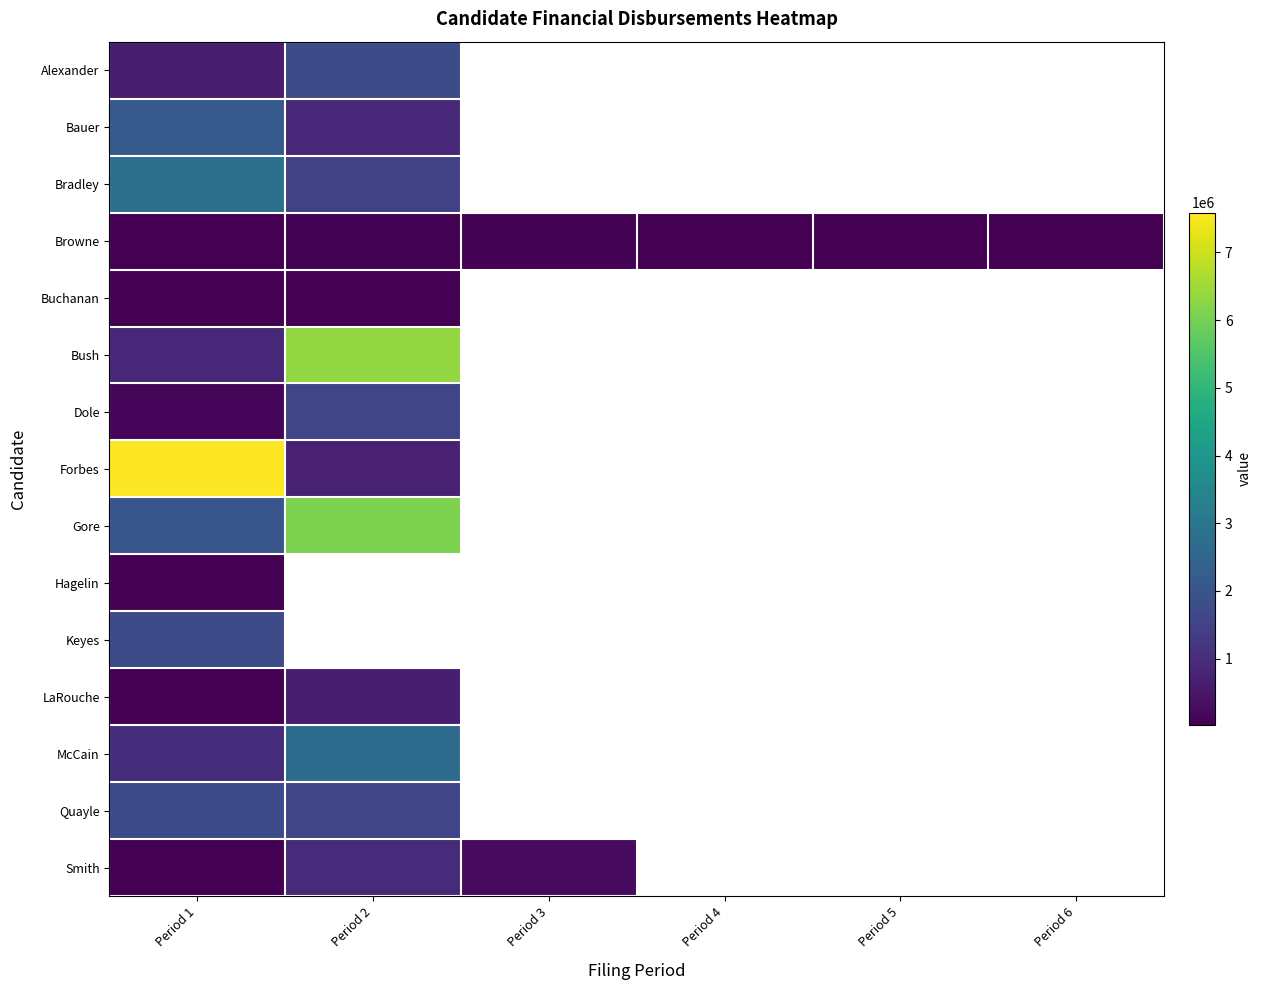

Count the number of categories in the chart.

6